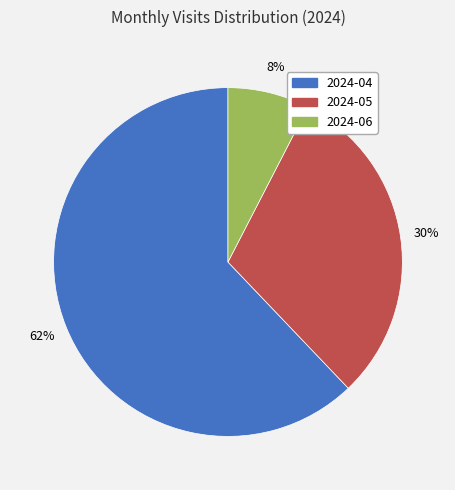

Rank the categories by value from lowest to highest.

2024-06, 2024-05, 2024-04